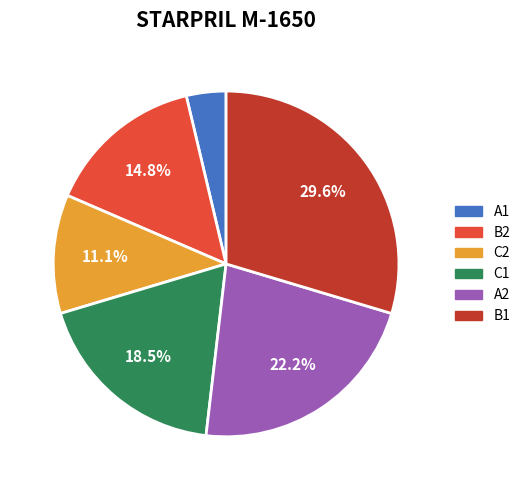

How many slices are in this pie chart?

6